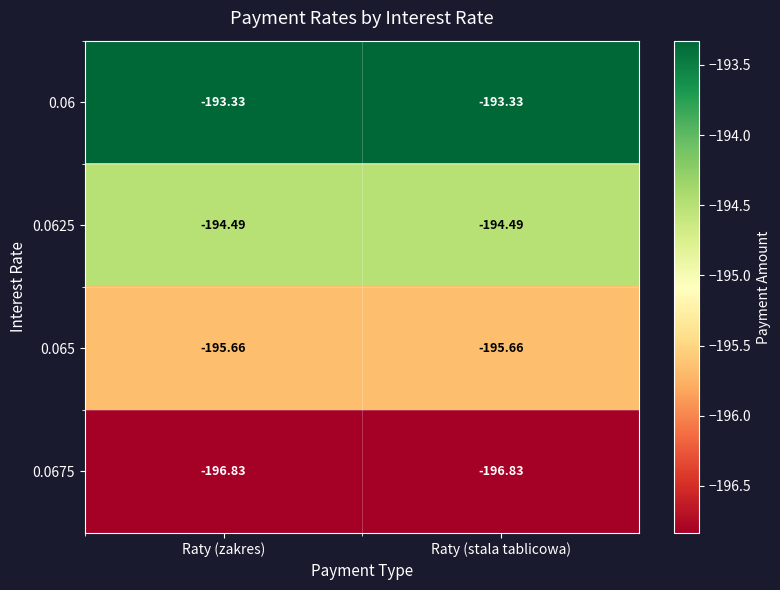

Is the value of 0.065 at Raty (stala tablicowa) greater than the value of 0.06 at Raty (zakres)?

No